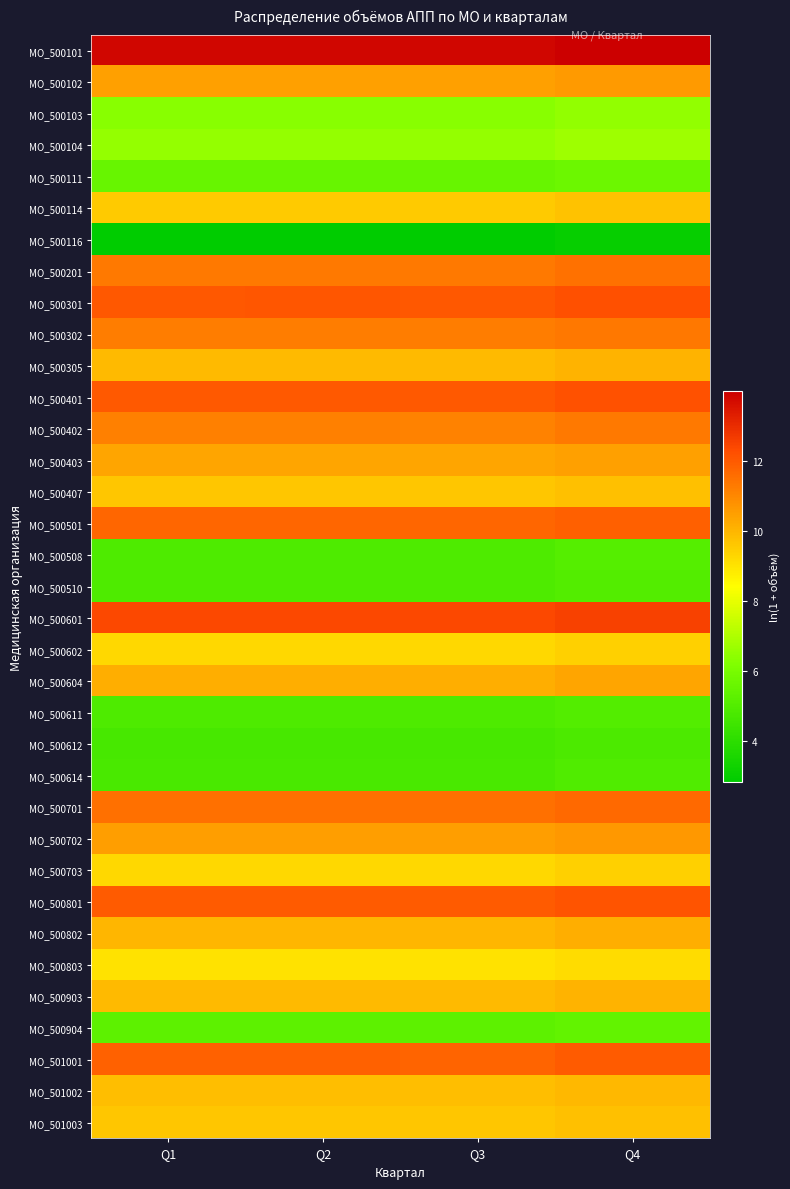

What is the total value across all series at Q2?

319.4